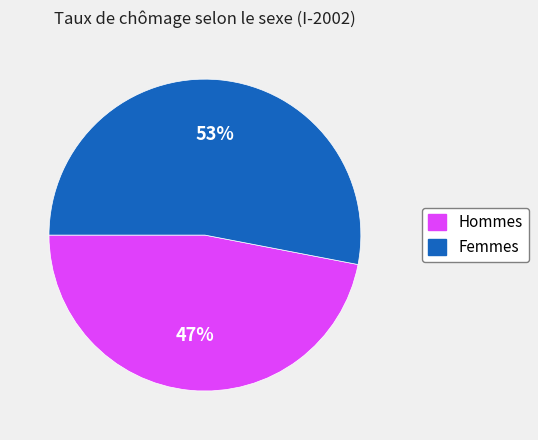

Approximately how many times larger is the value at Femmes compared to Hommes?

1.1